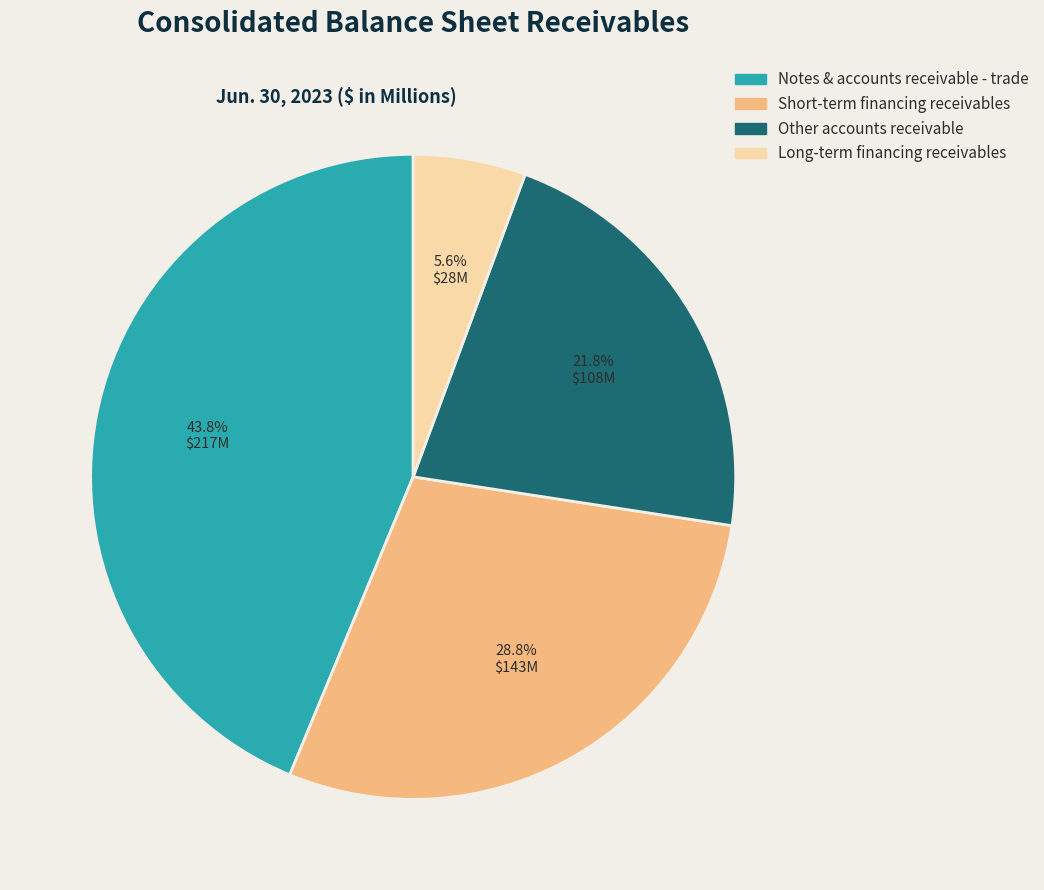

Count the number of slices in the pie.

4